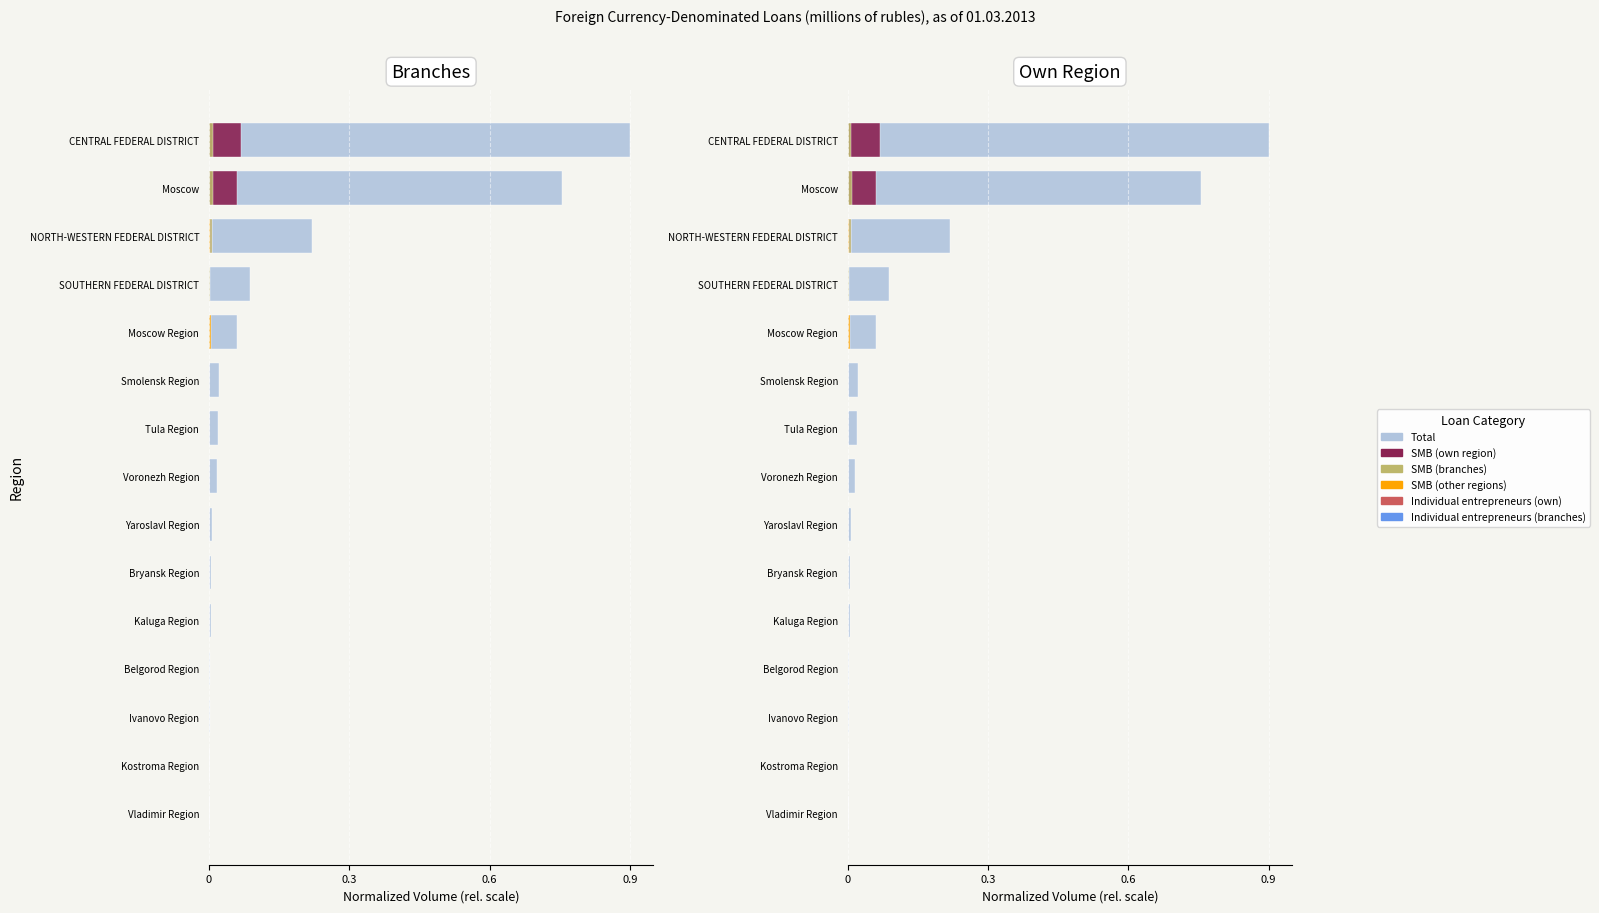

Is it true that Individual entrepreneurs (own) equals 0.0 at Voronezh Region?

False